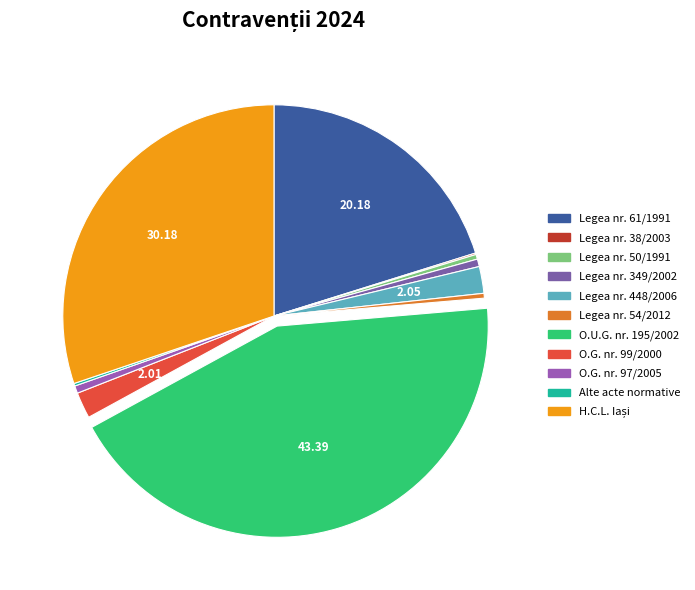

Which has a higher value, H.C.L. Iași or Legea nr. 349/2002?

H.C.L. Iași